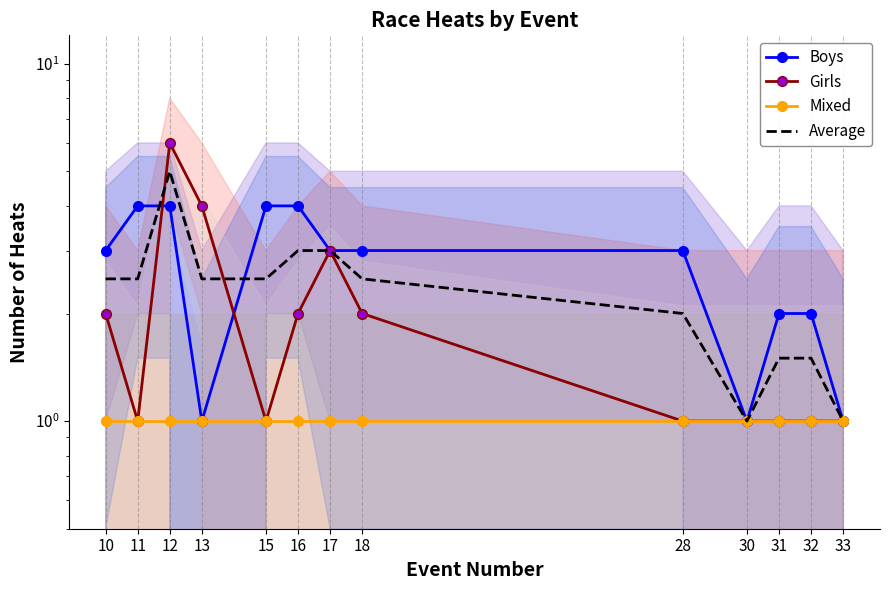

How many Boys values are between 2 and 4?

10